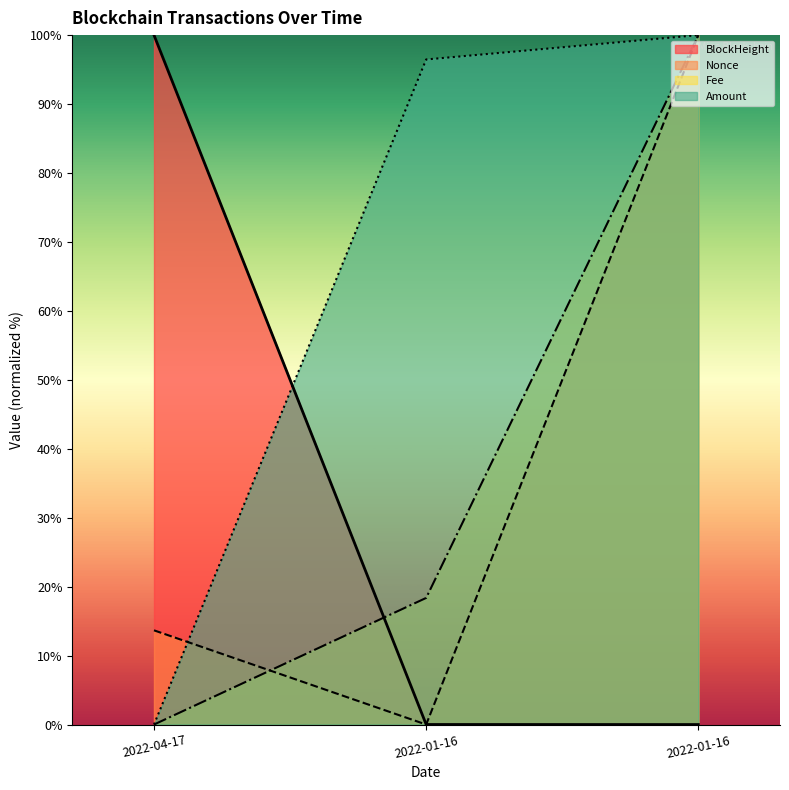

What are all the series names shown in the legend?

BlockHeight, Nonce, Fee, Amount